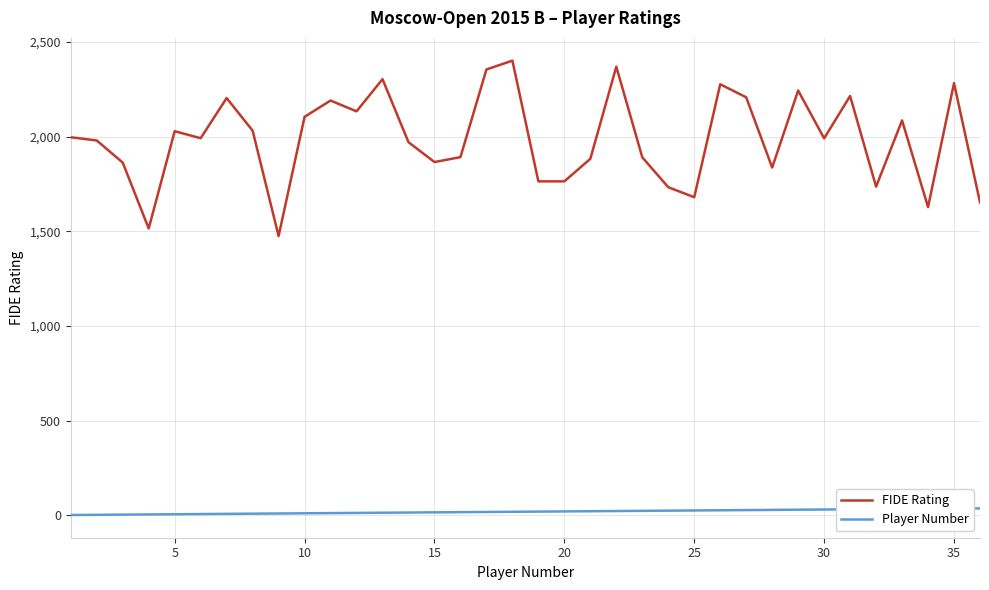

Which series has the widest spread of values?

FIDE Rating